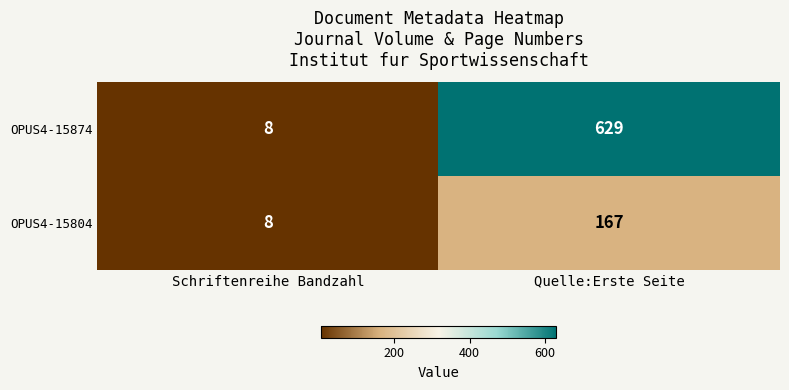

What value does the OPUS4-15874 series have at Quelle:Erste Seite?

629